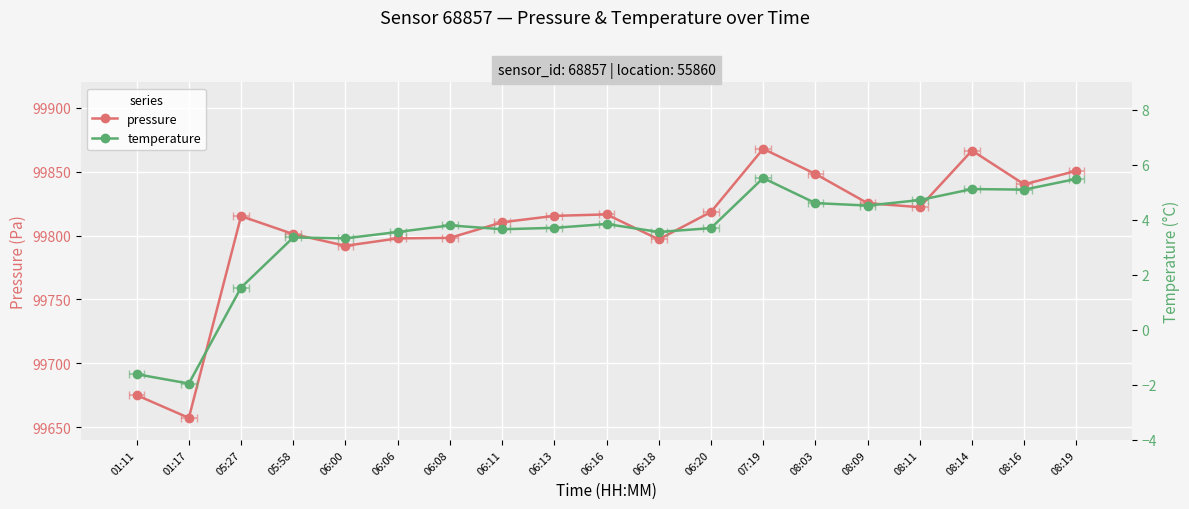

Is this an area chart (filled region under the line)?

No